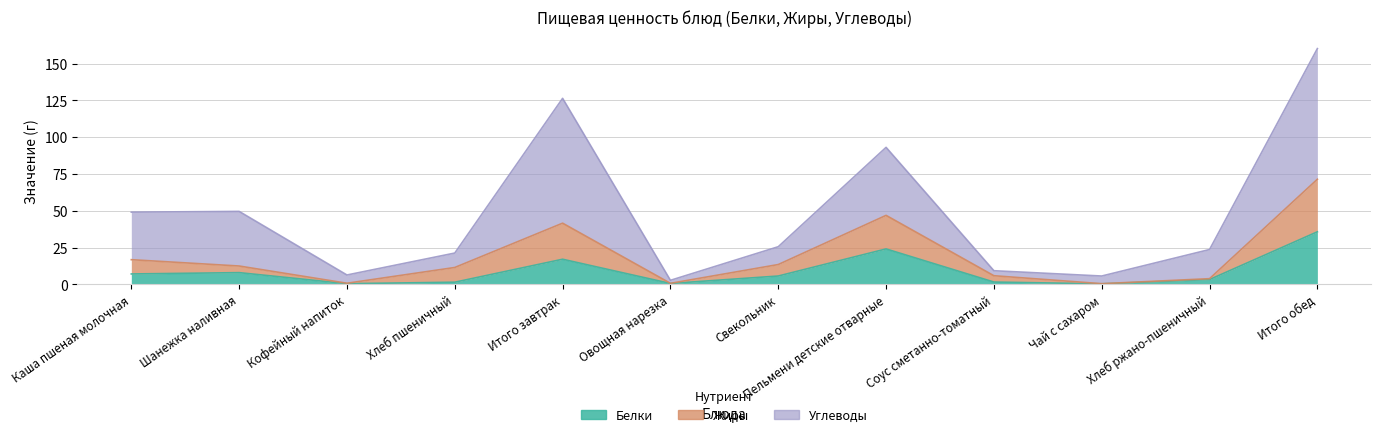

True or false: Белки and Жиры cross at least once.

False